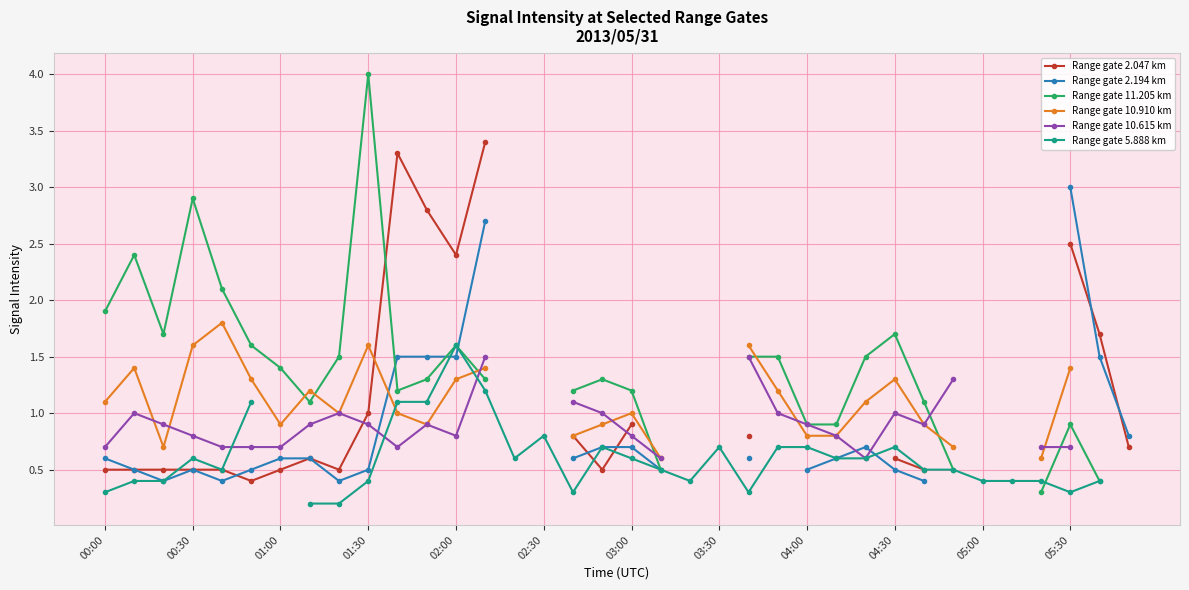

What is the greatest value displayed?

4.0